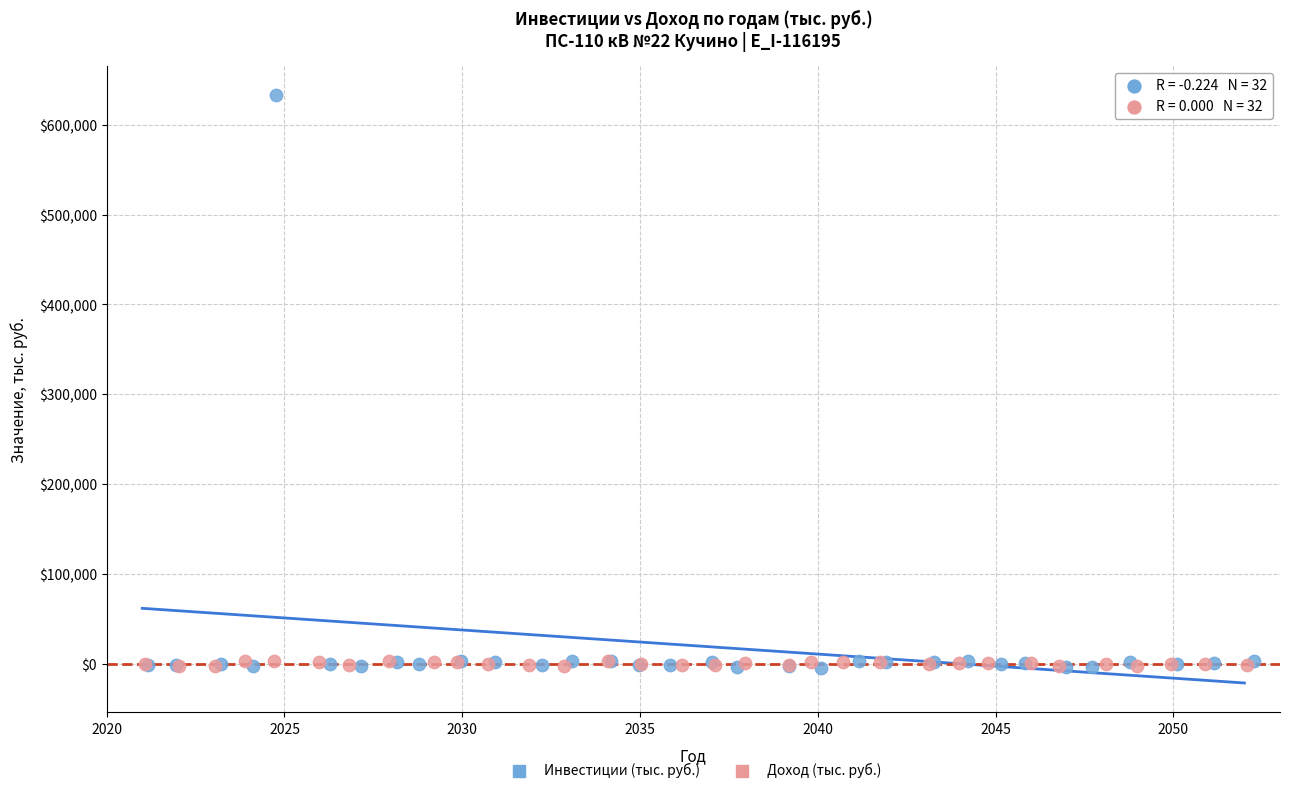

Which series reaches the maximum Y coordinate?

Инвестиции (тыс. руб.)